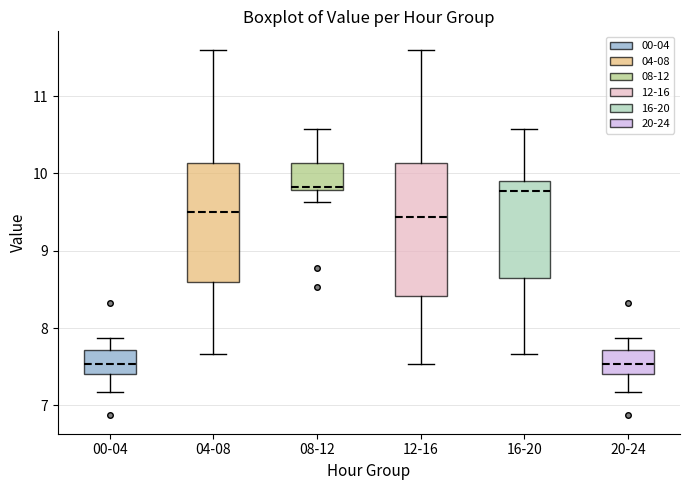

Reading left to right, transcribe this box plot: for each box, give where its median line is, the range the box spans, and where its two whiskers end, as read against the y-axis. The values are not printed on the chart, so give them approximately, as read against the axis.

00-04: median 7.5, box 7.4 to 7.7, whiskers 7.2 to 7.9
04-08: median 9.5, box 8.6 to 10.1, whiskers 7.7 to 11.6
08-12: median 9.8 (just above the box's lower edge), box 9.8 to 10.1, whiskers 9.6 to 10.6
12-16: median 9.4, box 8.4 to 10.1, whiskers 7.5 to 11.6
16-20: median 9.8, box 8.7 to 9.9, whiskers 7.7 to 10.6
20-24: median 7.5, box 7.4 to 7.7, whiskers 7.2 to 7.9